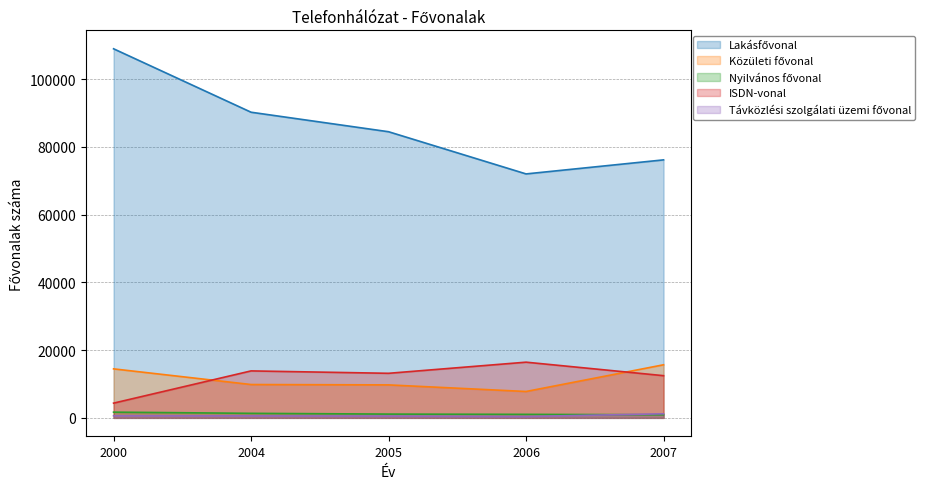

Is the value of Távközlési szolgálati üzemi fővonal at 2004 greater than the value of Közületi fővonal at 2004?

No